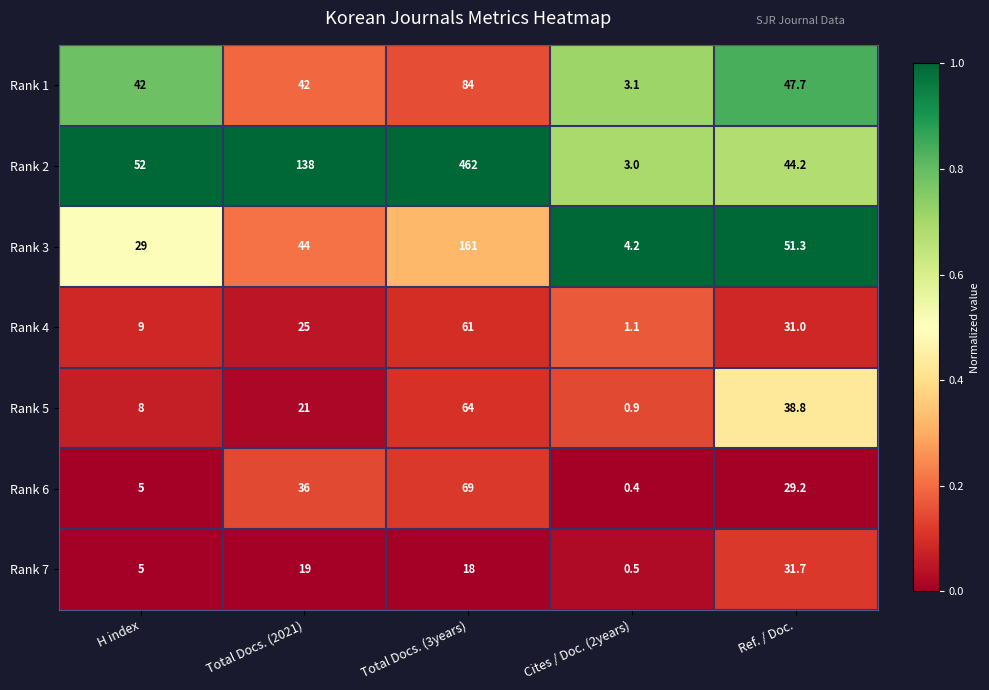

What is the spread (max minus min) of values at H index?

47.0